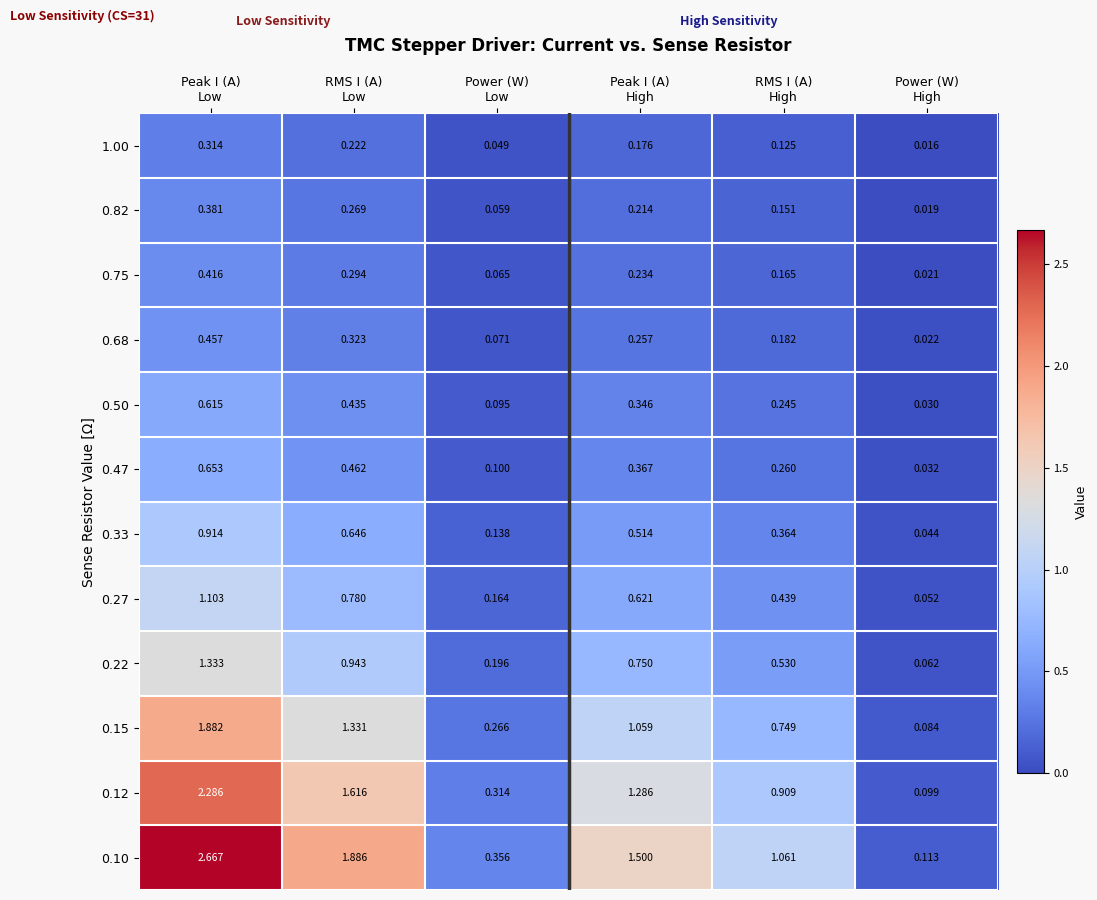

How many distinct data groups are displayed?

12